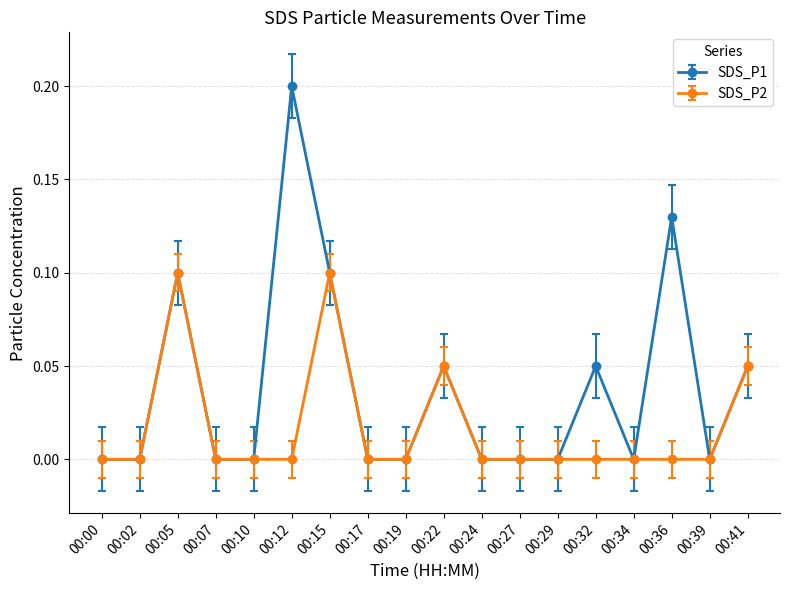

How many data points does each series have?

18